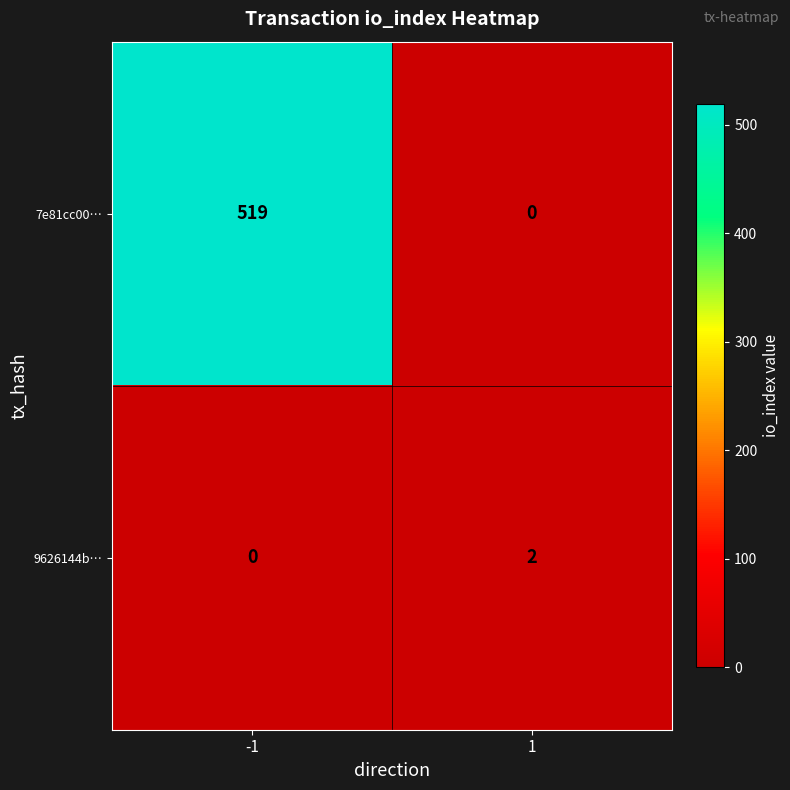

At how many categories does at least one series exceed 166?

1